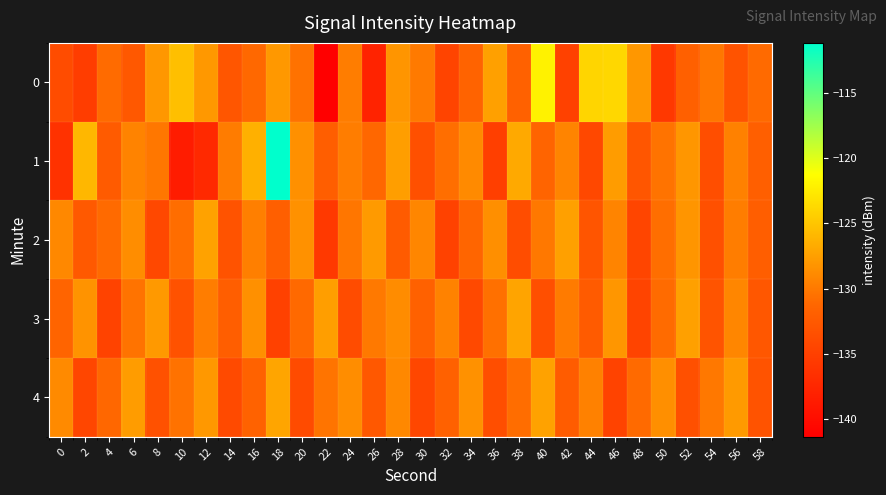

Rank the series by their maximum value, from highest to lowest.

1, 0, 4, 3, 2